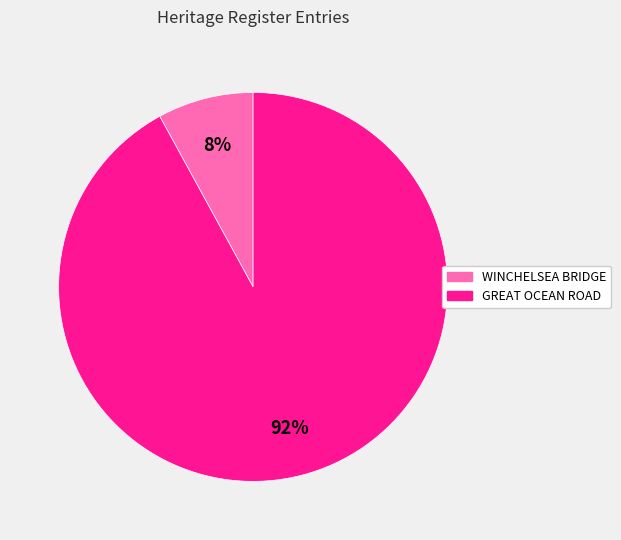

How many slices are in this pie chart?

2